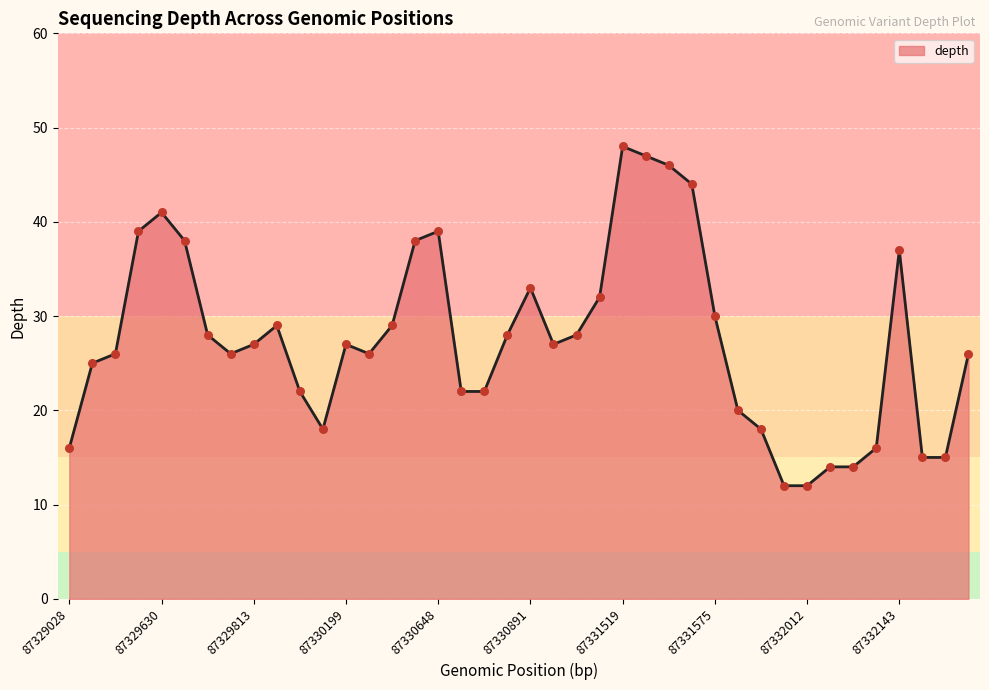

What is the difference between the maximum and minimum values?

36